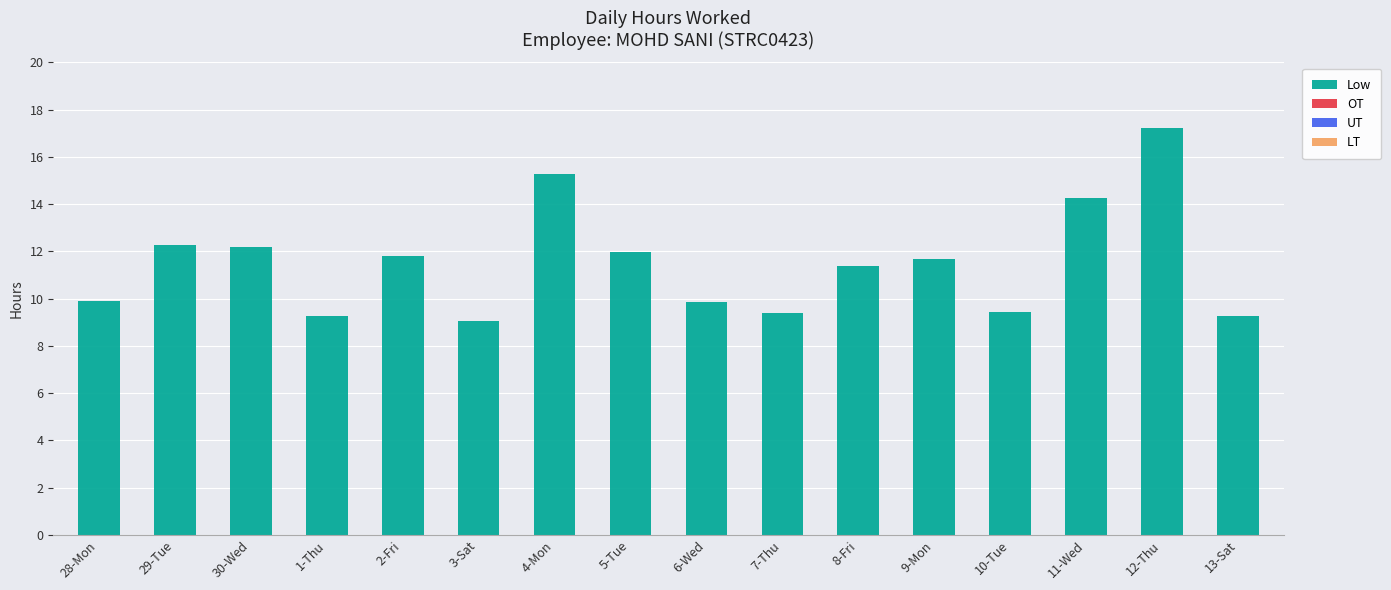

What position from the right is 10-Tue?

4